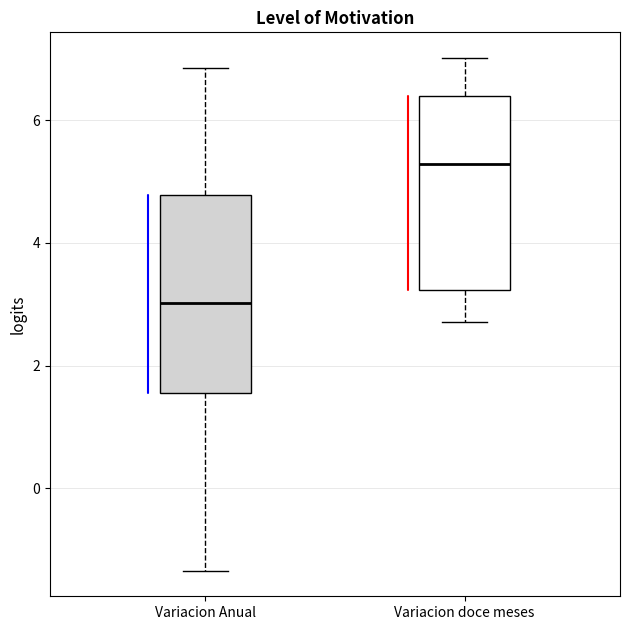

Where is the upper edge of the box for Variacion doce meses on the y-axis? The values are not printed on the chart, so give them approximately, as read against the axis.

6.4